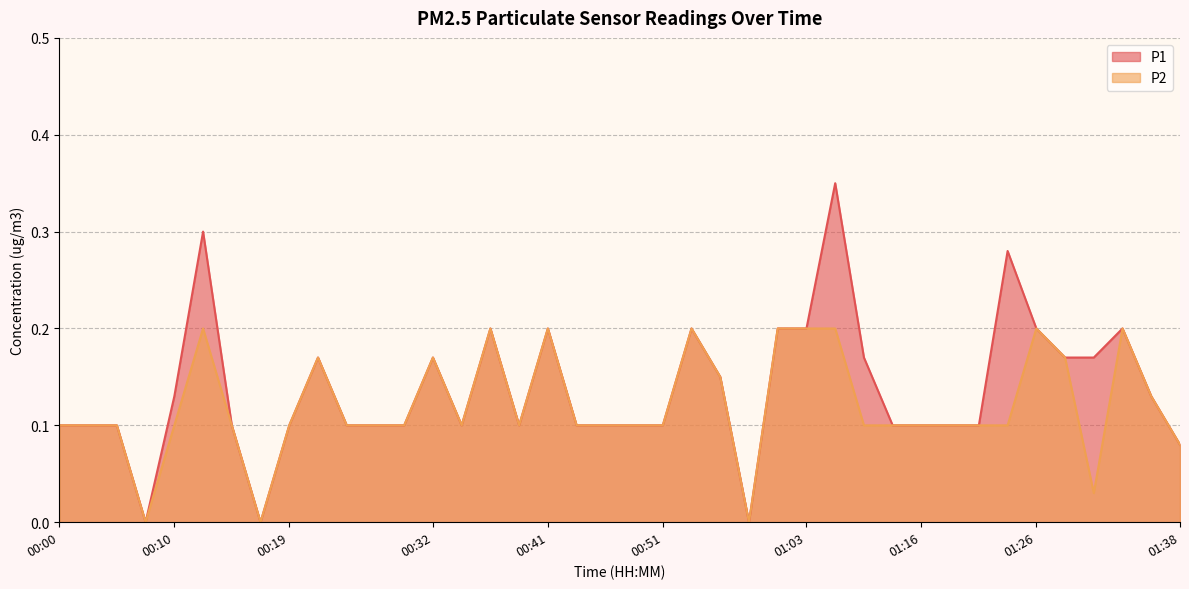

Rank the series at 00:39 from highest to lowest value.

P1, P2